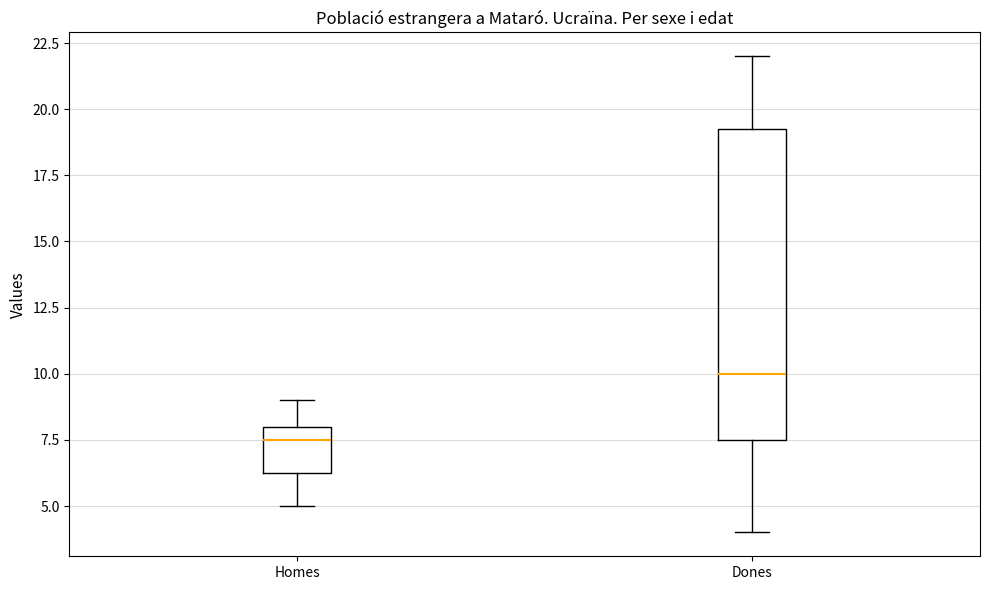

Reading left to right, read every box against the y-axis: the position of its median line, the range the box covers, and the ends of its whiskers. The values are not printed on the chart, so give them approximately, as read against the axis.

Homes: median 7.5, box 6.5 to 8.0, whiskers 5.0 to 9.0
Dones: median 10.0, box 7.5 to 19.5, whiskers 4.0 to 22.0